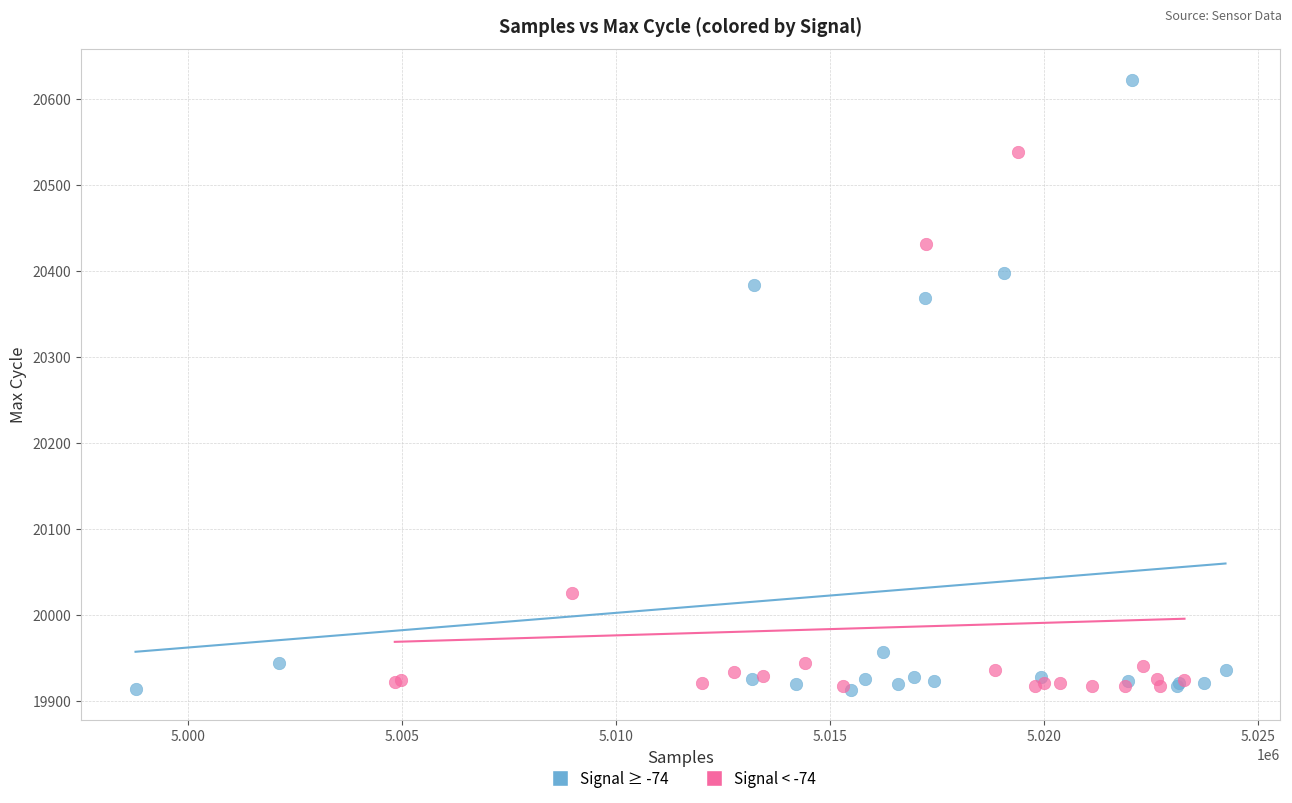

Which series contains the highest Y value?

Signal ≥ -74